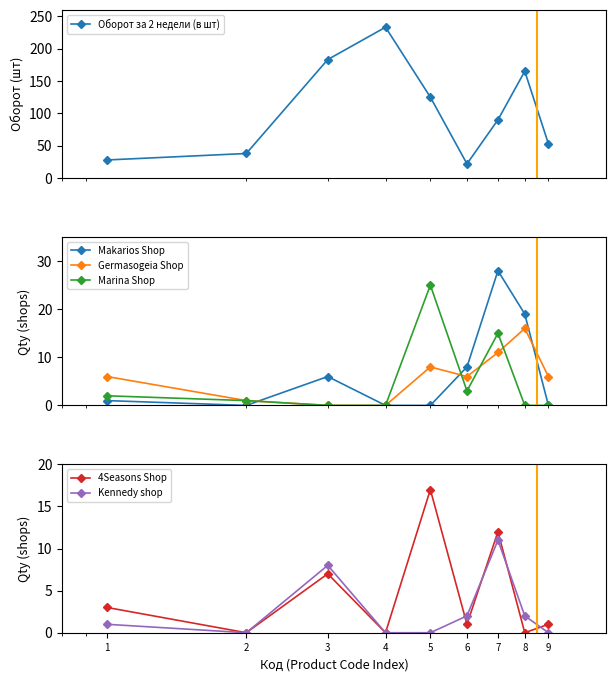

What is the value of the 4Seasons Shop point at the 6th from the left?

1